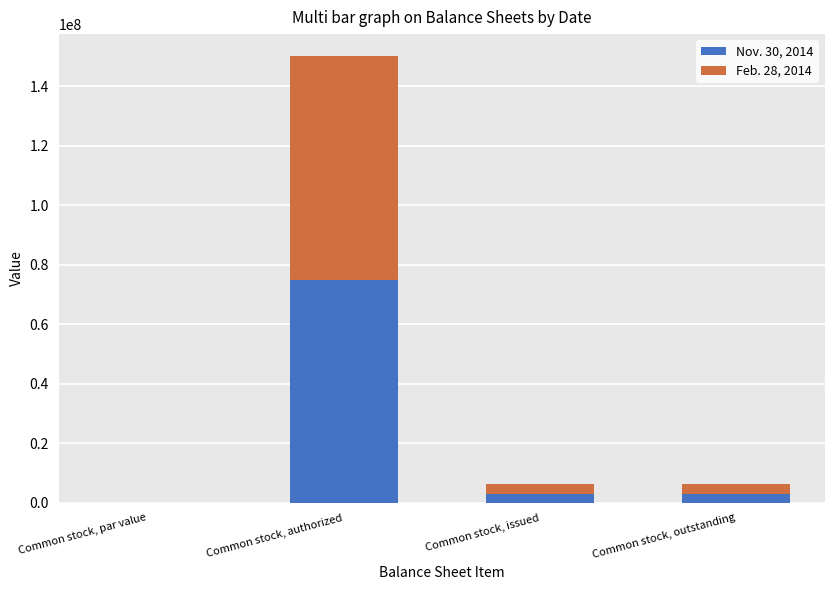

What is the total value across all series at Common stock, outstanding?

6320000.0